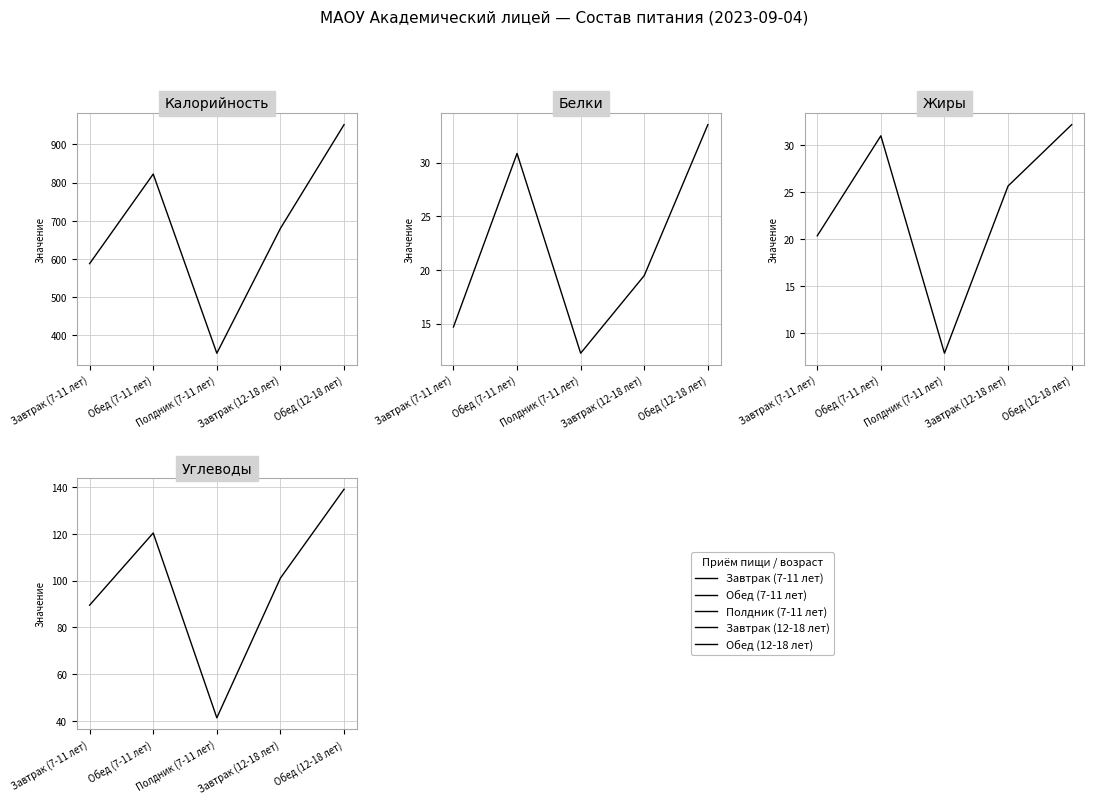

Rank the categories by Жиры value from highest to lowest.

Обед (12-18 лет), Обед (7-11 лет), Завтрак (12-18 лет), Завтрак (7-11 лет), Полдник (7-11 лет)